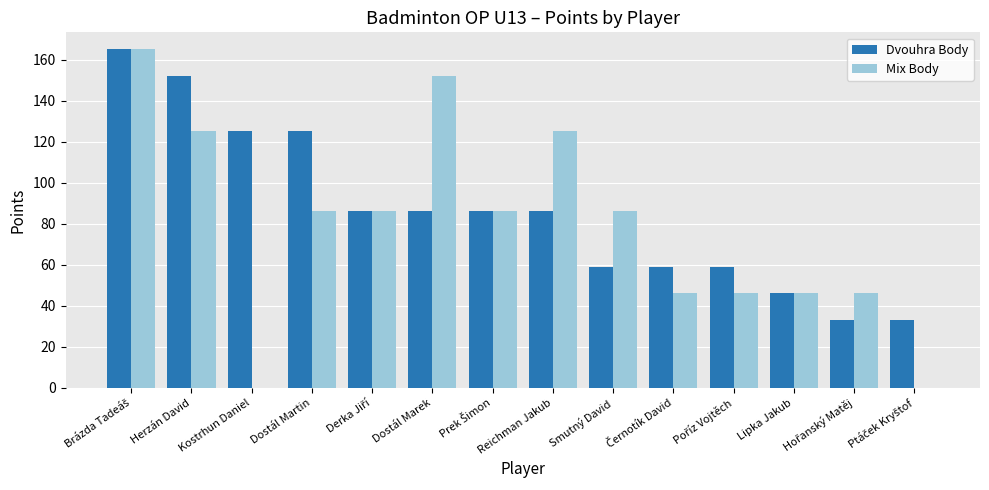

Reading right to left, transcribe all the data shown in this chart.

Dvouhra Body: 33	33	46	59	59	59	86	86	86	86	125	125	152	165
Mix Body: 0	46	46	46	46	86	125	86	152	86	86	0	125	165